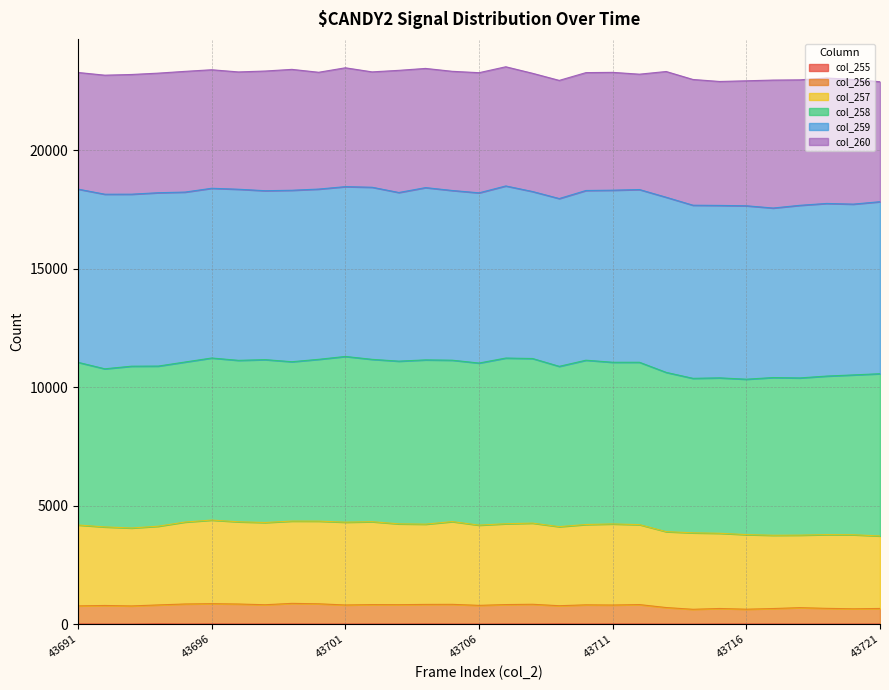

At which category does the chart reach its peak across all series?

43696